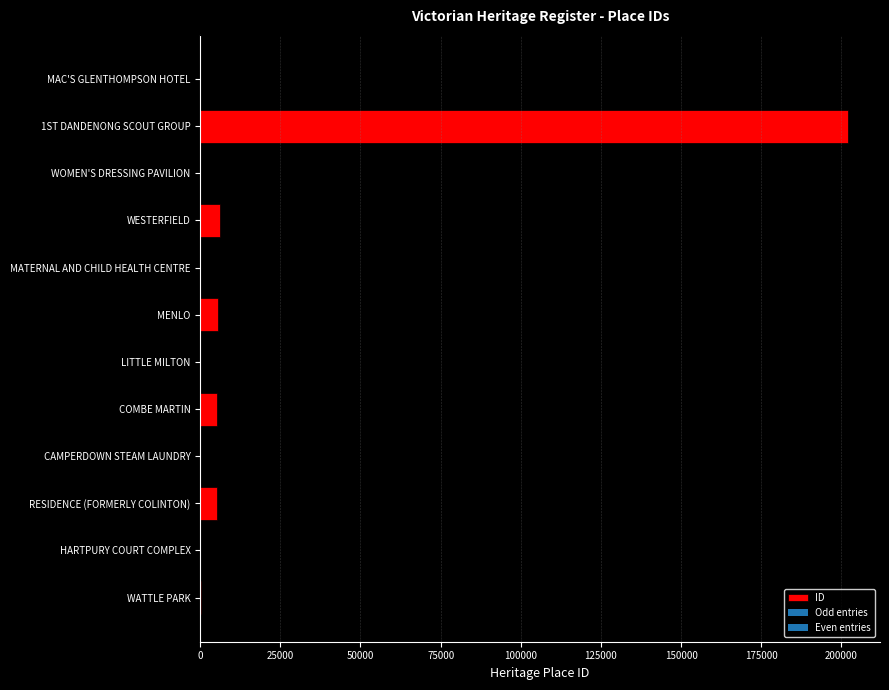

True or false: the data shows 5310 at CAMPERDOWN STEAM LAUNDRY.

True